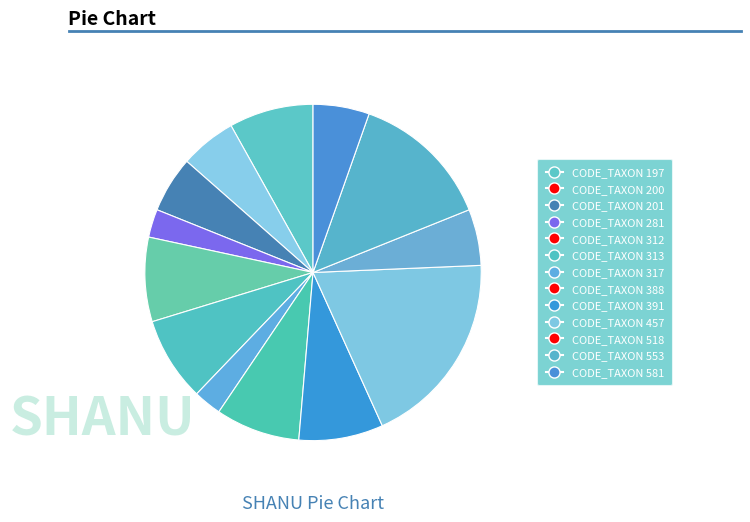

Which category has the biggest portion of the pie?

457